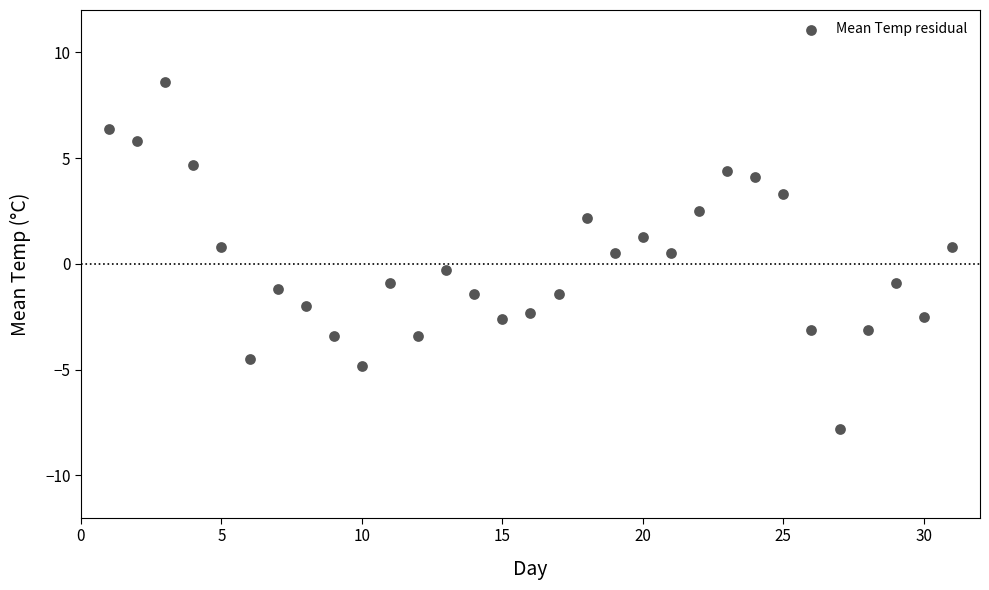

What is the range of X values (max minus min)?

30.0